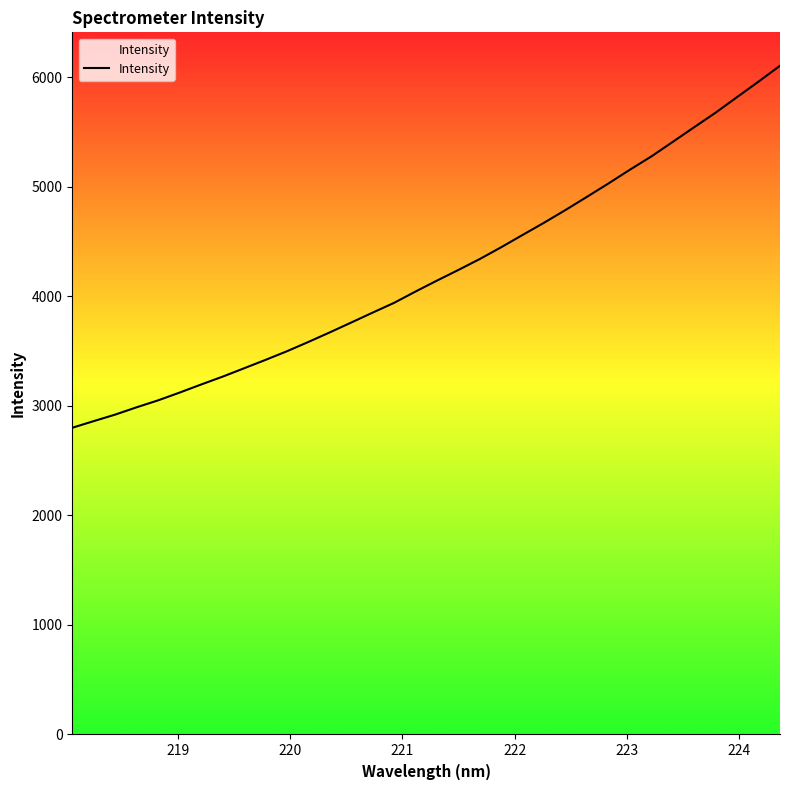

What is the difference between the maximum and minimum values?

3304.1